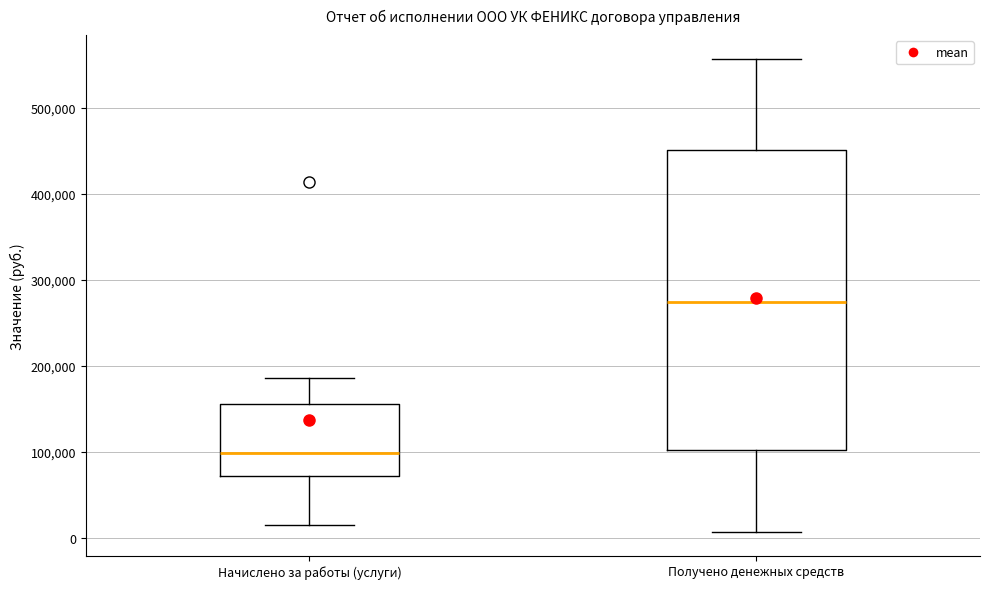

Comparing the boxes themselves (not the whiskers), which one is the tallest?

Получено денежных средств